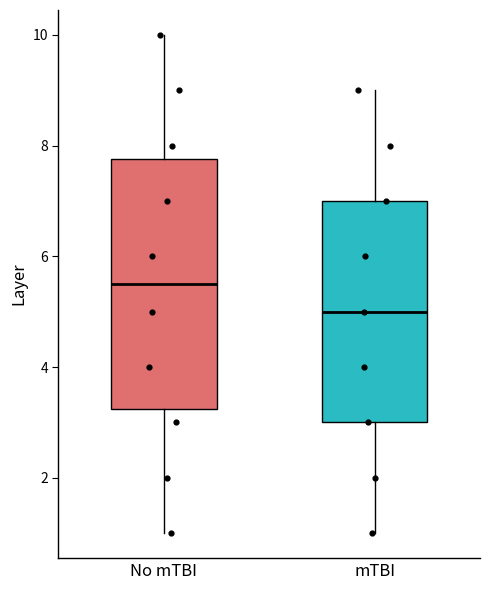

Where is the lower edge of the box for mTBI on the y-axis? The values are not printed on the chart, so give them approximately, as read against the axis.

3.0